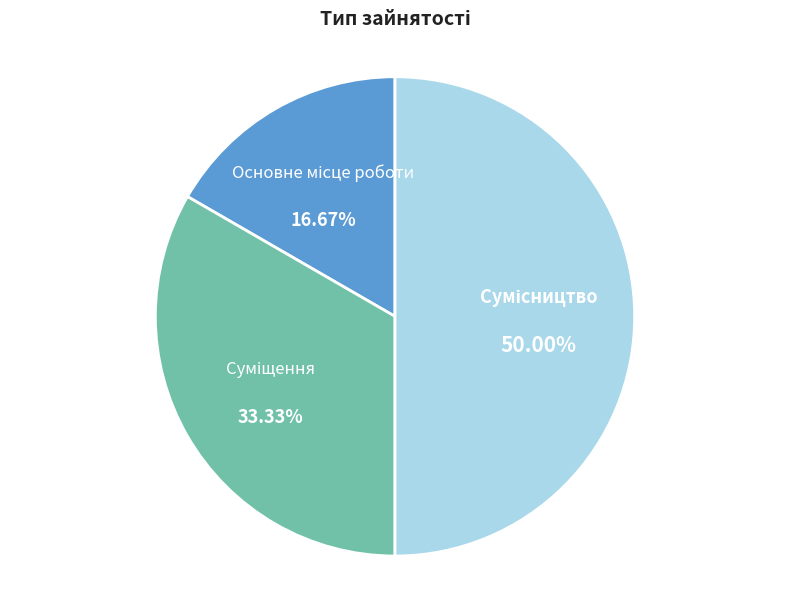

The Суміщення slice represents 46% of the pie. True or false?

False